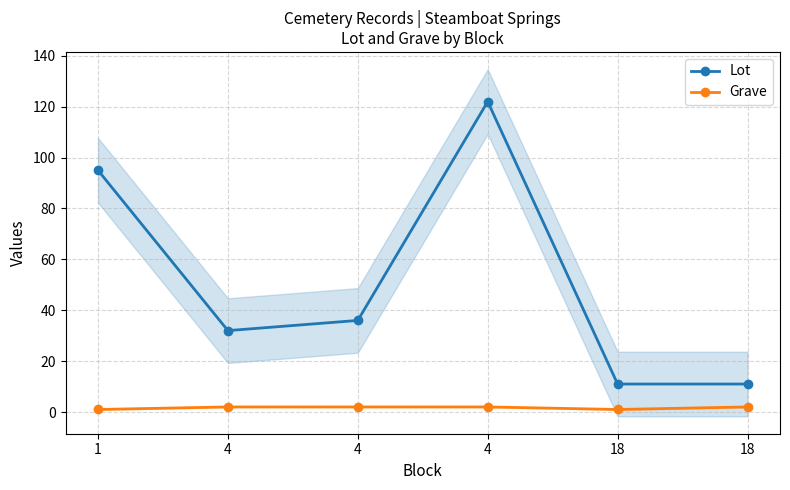

Reading left to right, transcribe all the data shown in this chart.

Lot: 1=95	4=32	4=36	4=122	18=11	18=11
Grave: 1=1	4=2	4=2	4=2	18=1	18=2